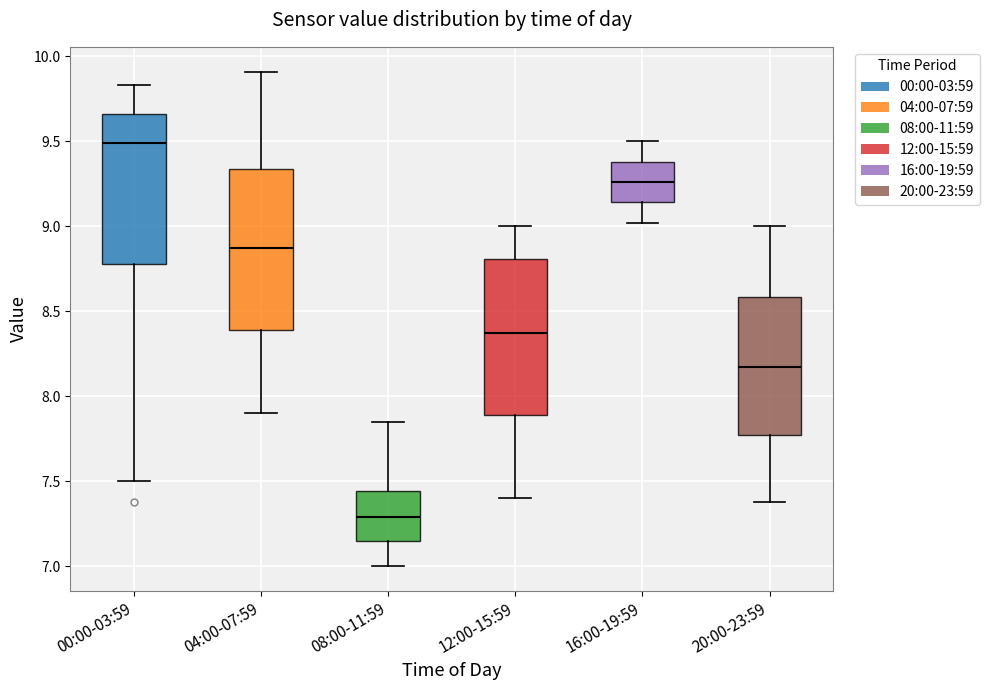

Reading left to right, read every box against the y-axis: the position of its median line, the range the box covers, and the ends of its whiskers. The values are not printed on the chart, so give them approximately, as read against the axis.

00:00-03:59: median 9.50, box 8.80 to 9.65, whiskers 7.50 to 9.85
04:00-07:59: median 8.90, box 8.40 to 9.35, whiskers 7.90 to 9.90
08:00-11:59: median 7.30, box 7.15 to 7.45, whiskers 7.00 to 7.85
12:00-15:59: median 8.40, box 7.90 to 8.80, whiskers 7.40 to 9.00
16:00-19:59: median 9.25, box 9.15 to 9.40, whiskers 9.00 to 9.50
20:00-23:59: median 8.20, box 7.75 to 8.60, whiskers 7.40 to 9.00